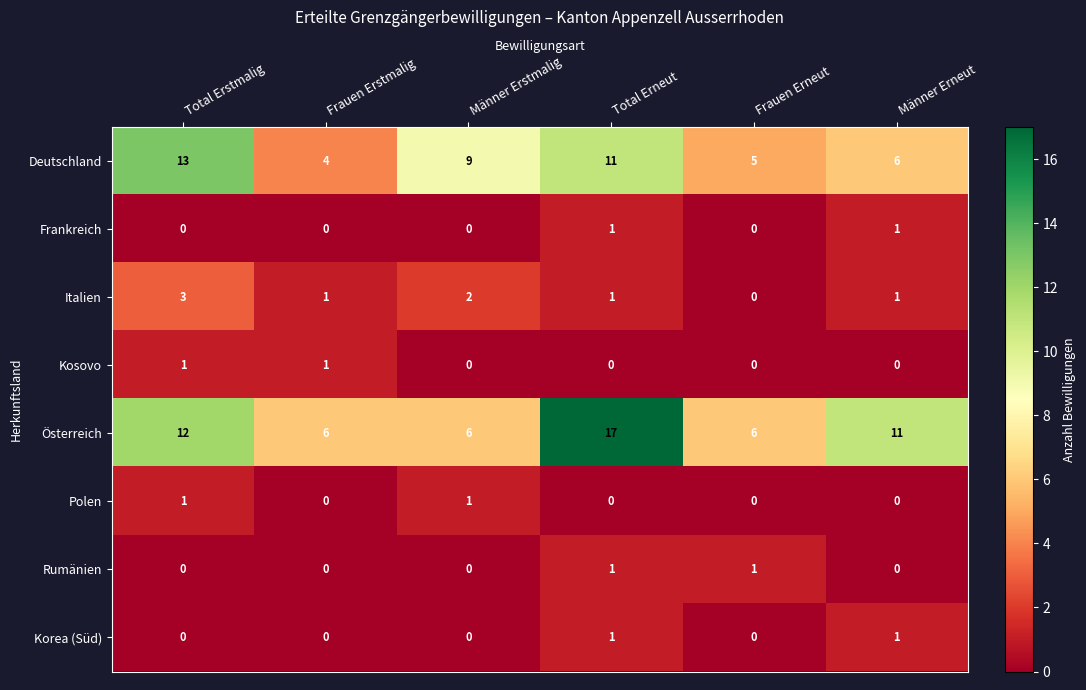

How many values in Rumänien are above zero?

2